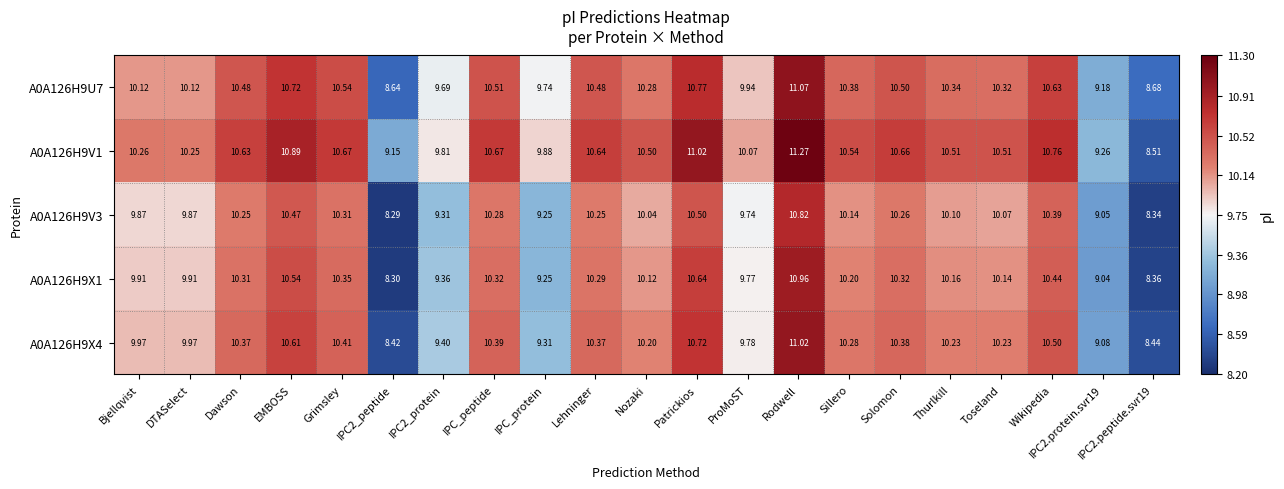

Which label corresponds to the largest value in the chart?

Rodwell